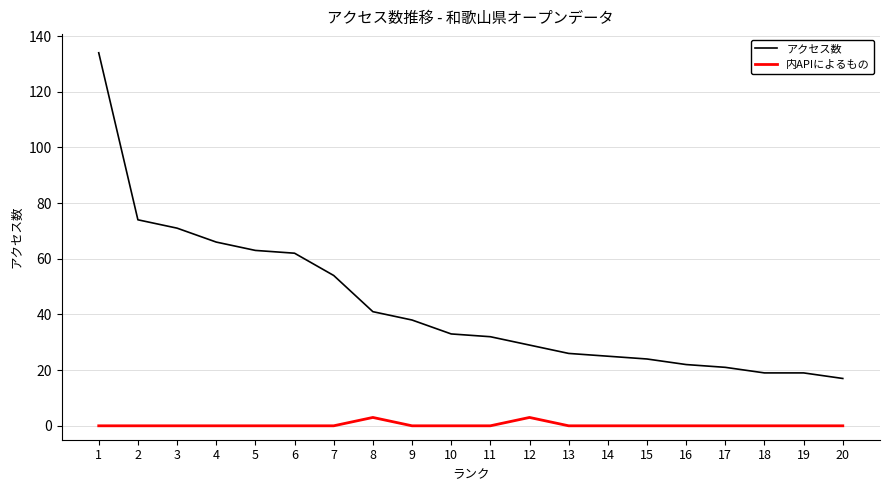

What is the total value across all series at 7?

54